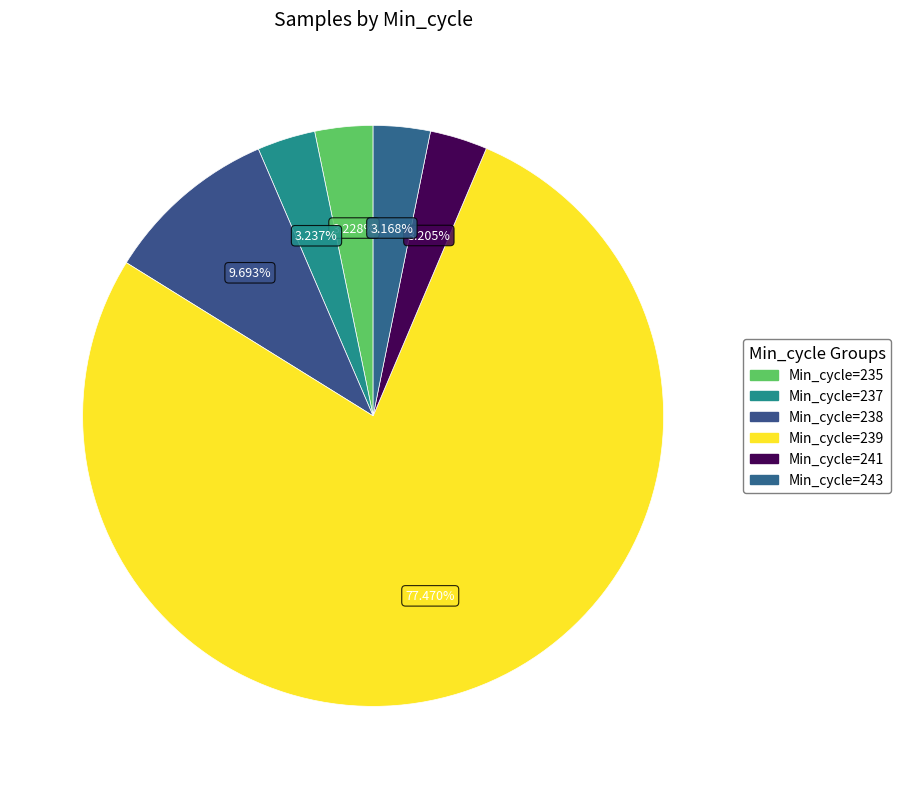

Is there a majority slice in this chart?

Yes